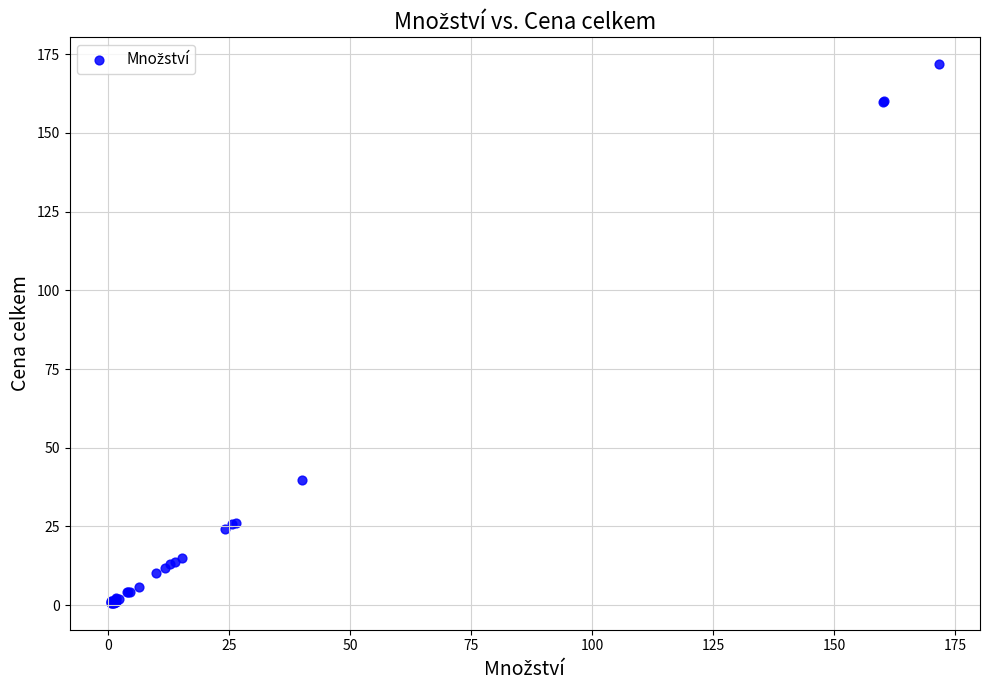

What Y value in the scatter plot is closest to 86?

39.9